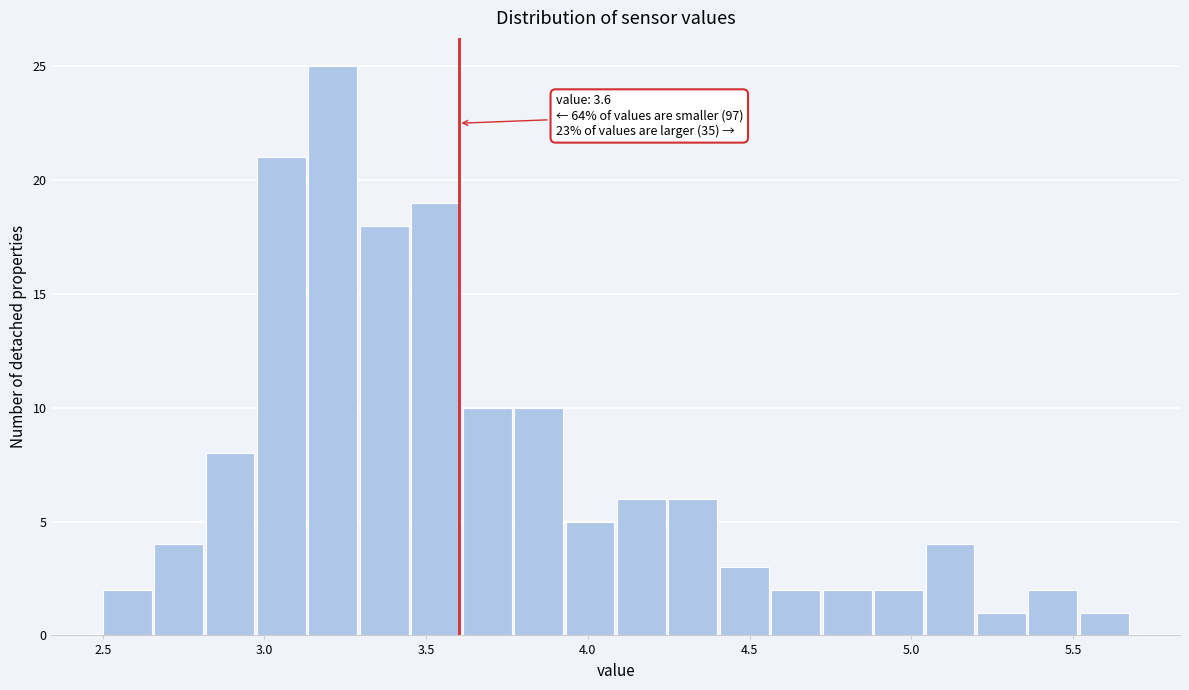

Around what value on the x-axis is the tallest bar? Give the approximate position of its centre, as read against the axis.

3.20